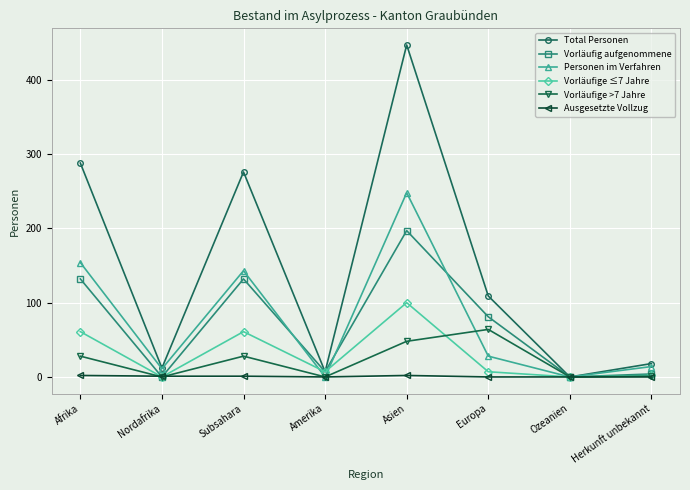

Which series has the largest total across all categories?

Total Personen